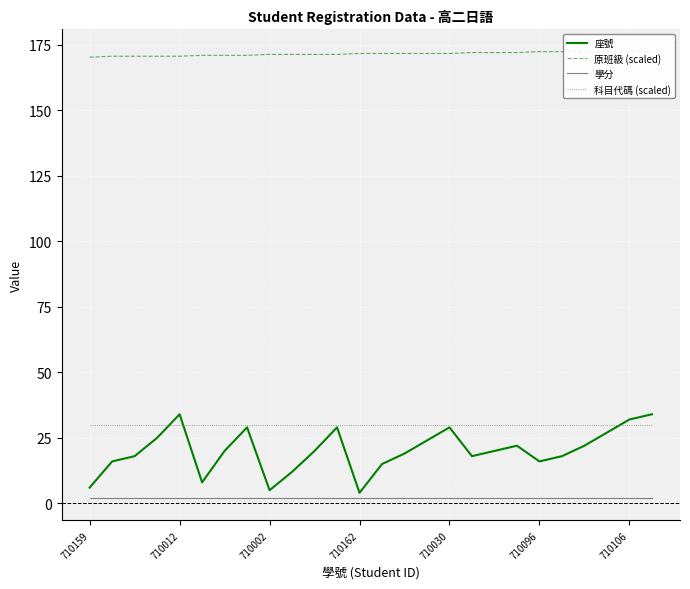

At which category is the sum across all series the highest?

25